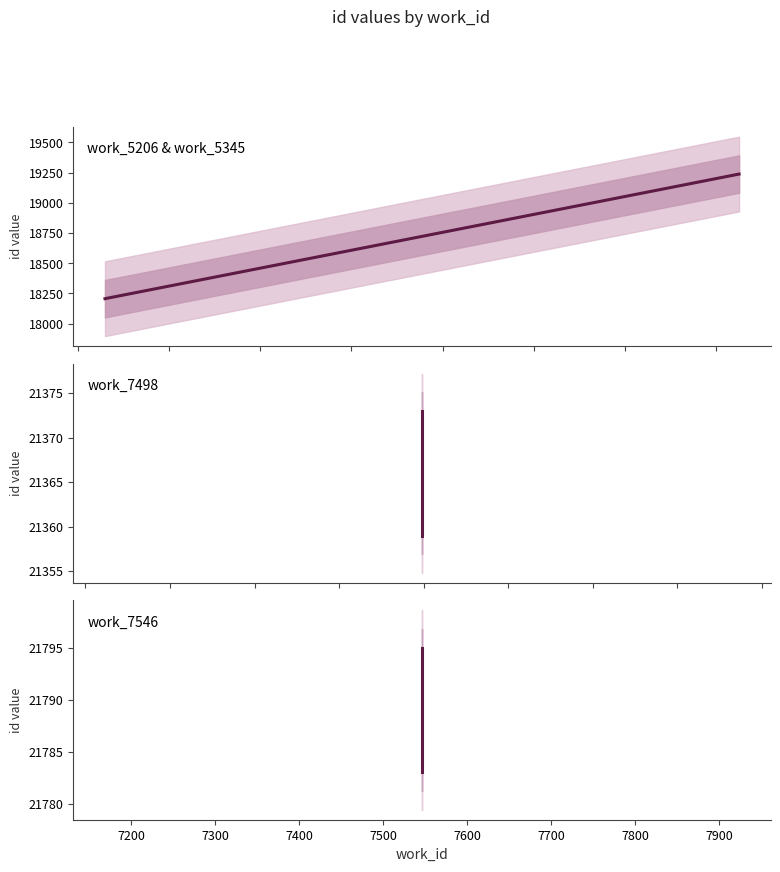

What is the difference between the maximum and minimum values in the work_7498 series?

14